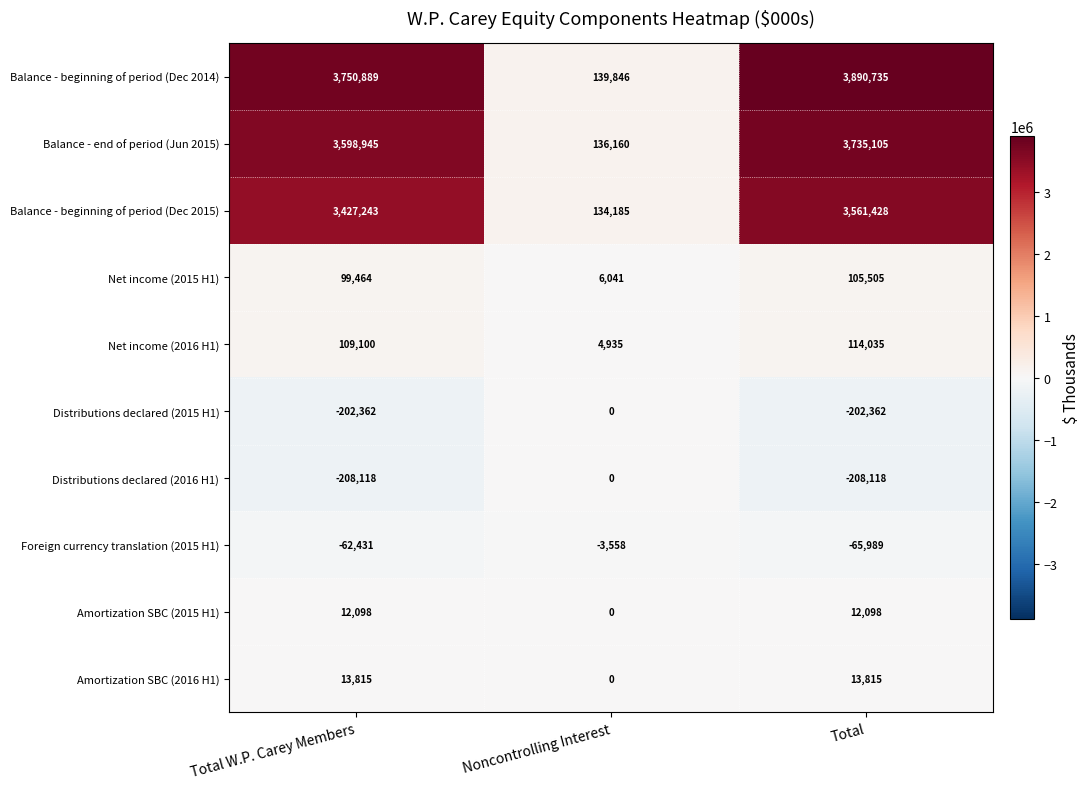

Which series has the largest total across all categories?

Balance - beginning of period (Dec 2014)